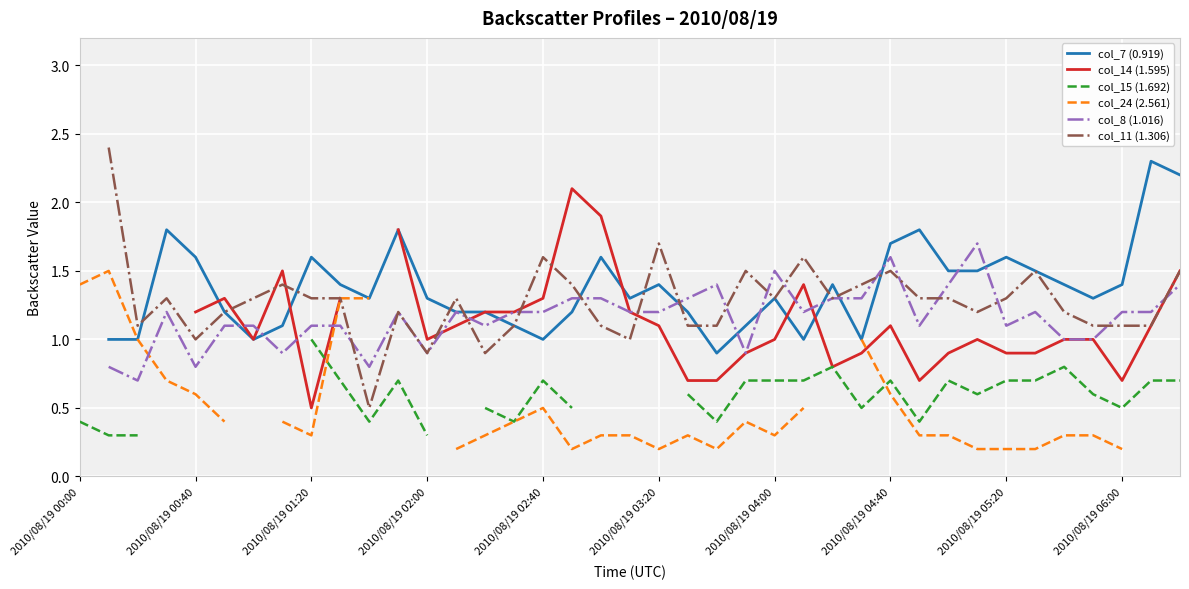

Which series has the widest spread of values?

col_14 (1.595)